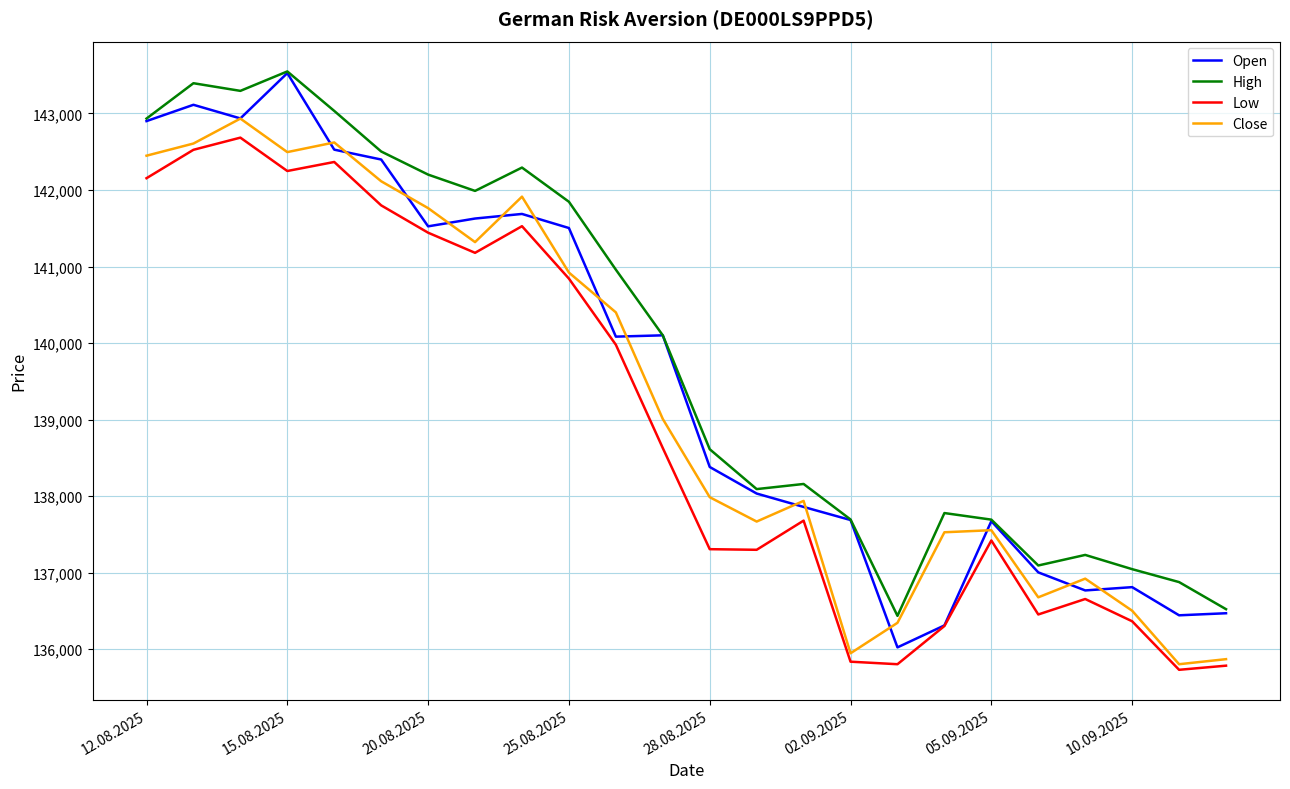

What is the smallest value displayed?

135731